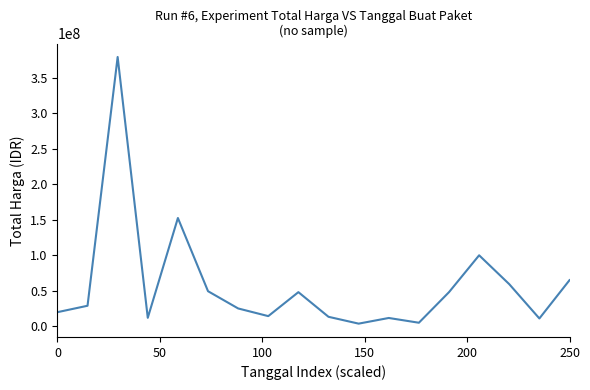

What is the greatest value displayed?

379075000